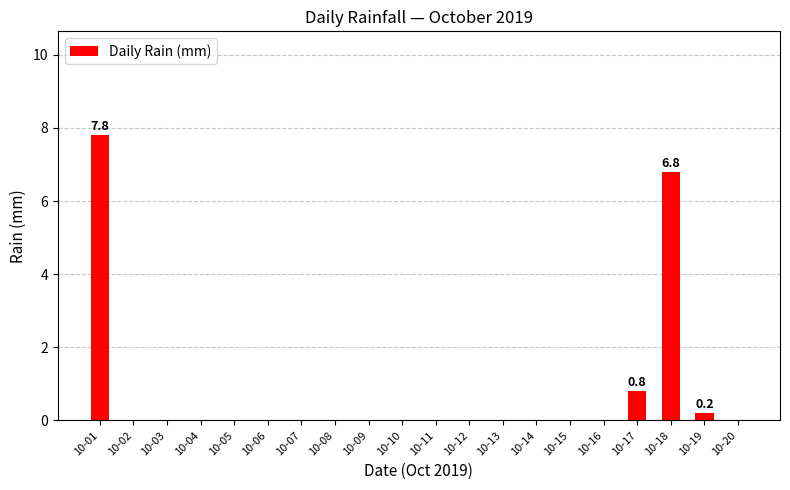

Which category has the highest value across all series?

10-01